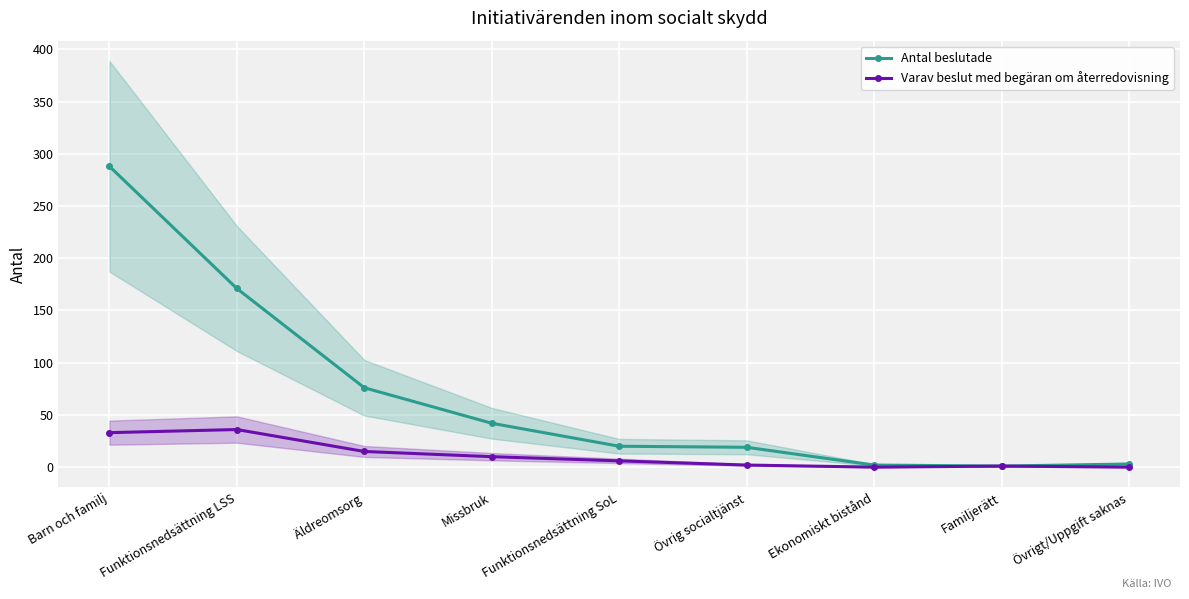

True or false: Antal beslutade has more than 0 points higher than both neighbors.

False